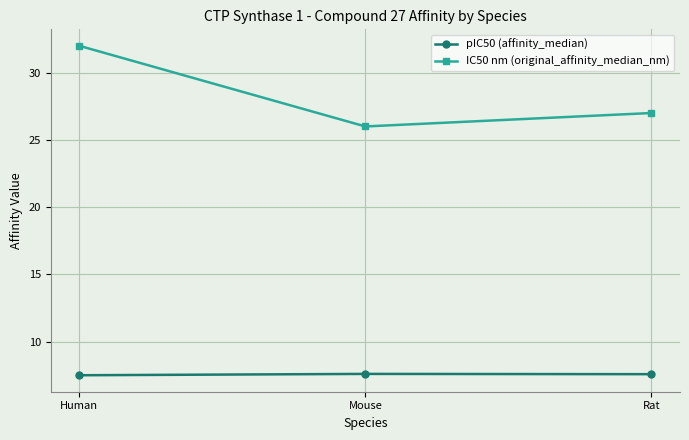

What is the value of the pIC50 (affinity_median) point at the 1st from the left?

7.5